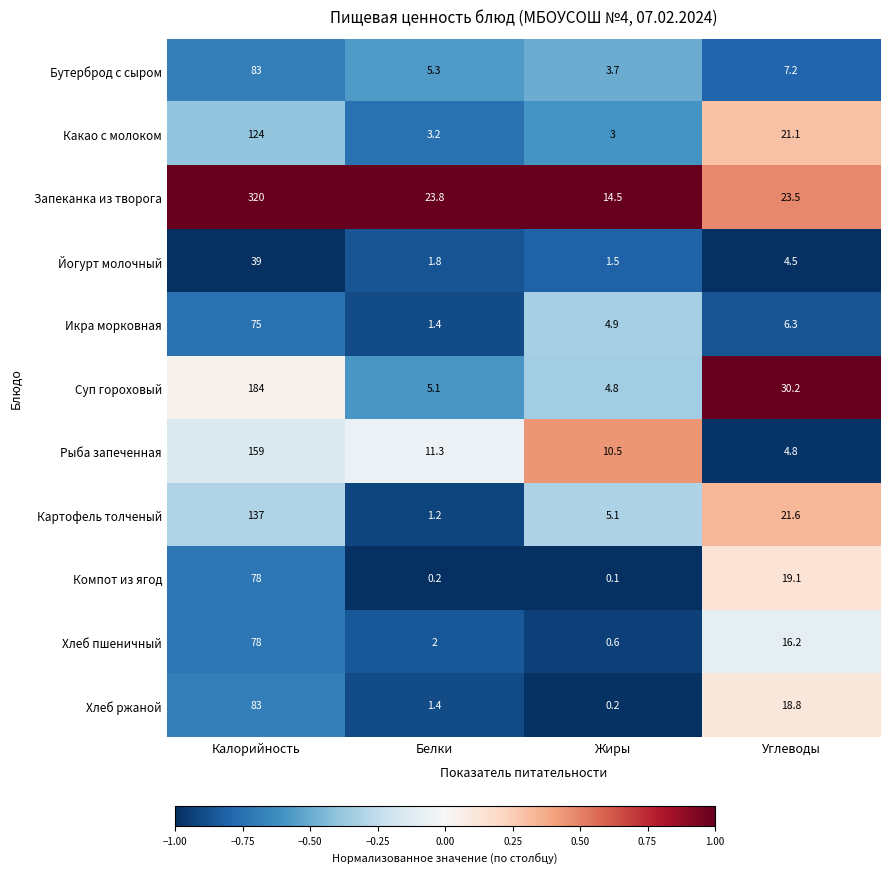

What is the difference between the second highest and second lowest values in the Икра морковная series?

1.4